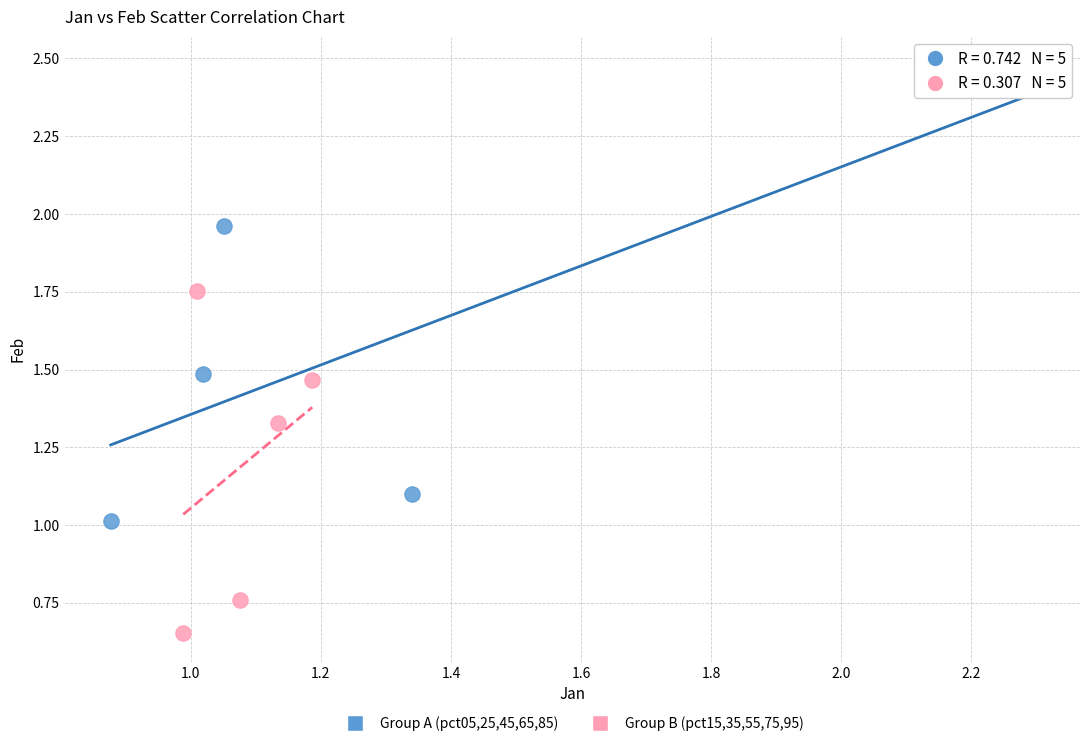

Which series has the largest Y range (max minus min)?

Group A (pct05,25,45,65,85)